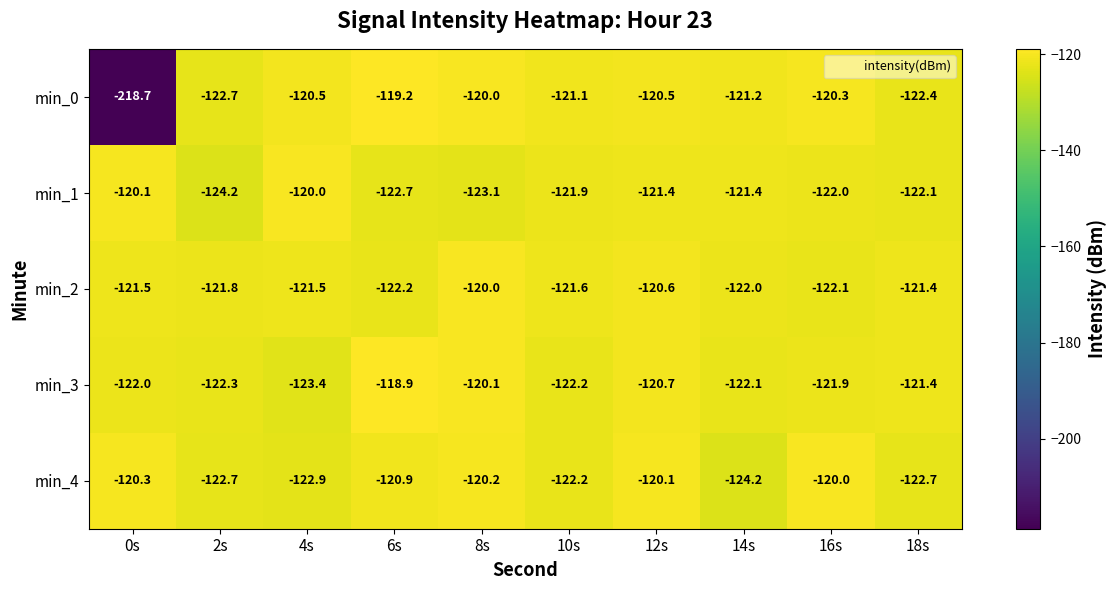

Rank the series at 6s from lowest to highest value.

min_1, min_2, min_4, min_0, min_3